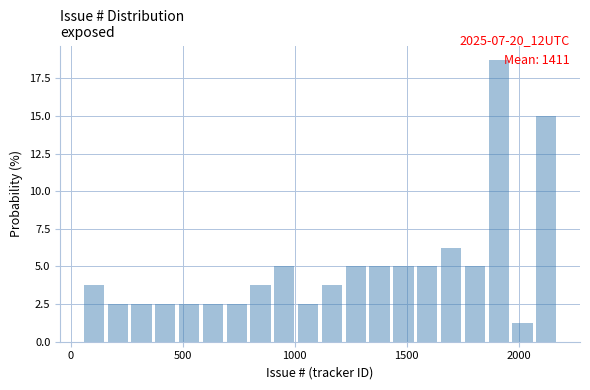

Read against the x-axis, roughly where is the centre of the tallest bar?

1900